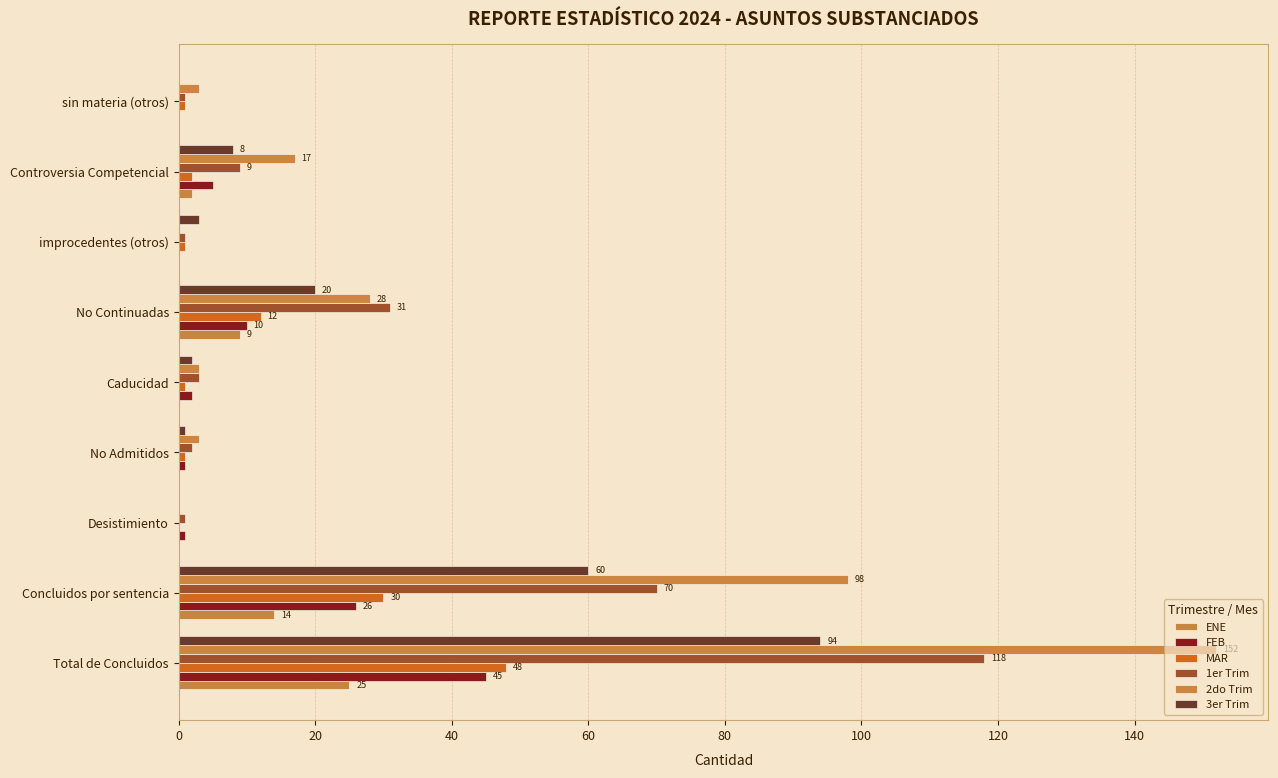

What are all the series names shown in the legend?

ENE, FEB, MAR, 1er Trim, 2do Trim, 3er Trim